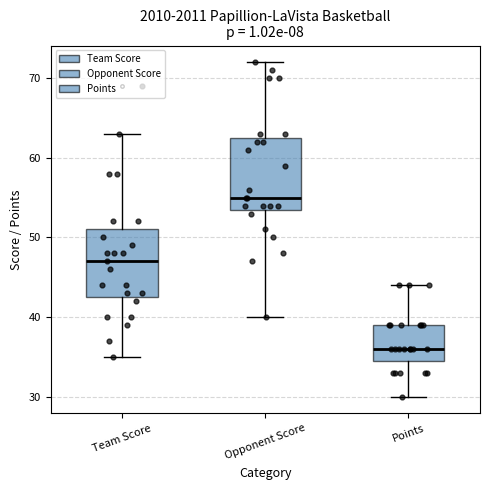

Which box has the highest median line?

Opponent Score